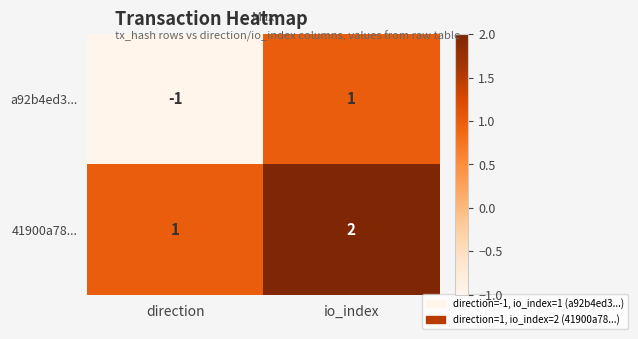

True or false: a92b4ed3... has a value of 1 at io_index.

True